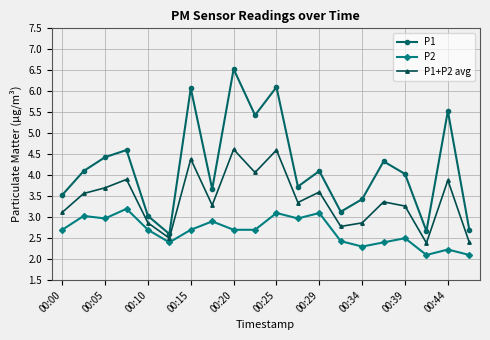

How many interior local valleys does the P1+P2 avg series have?

6